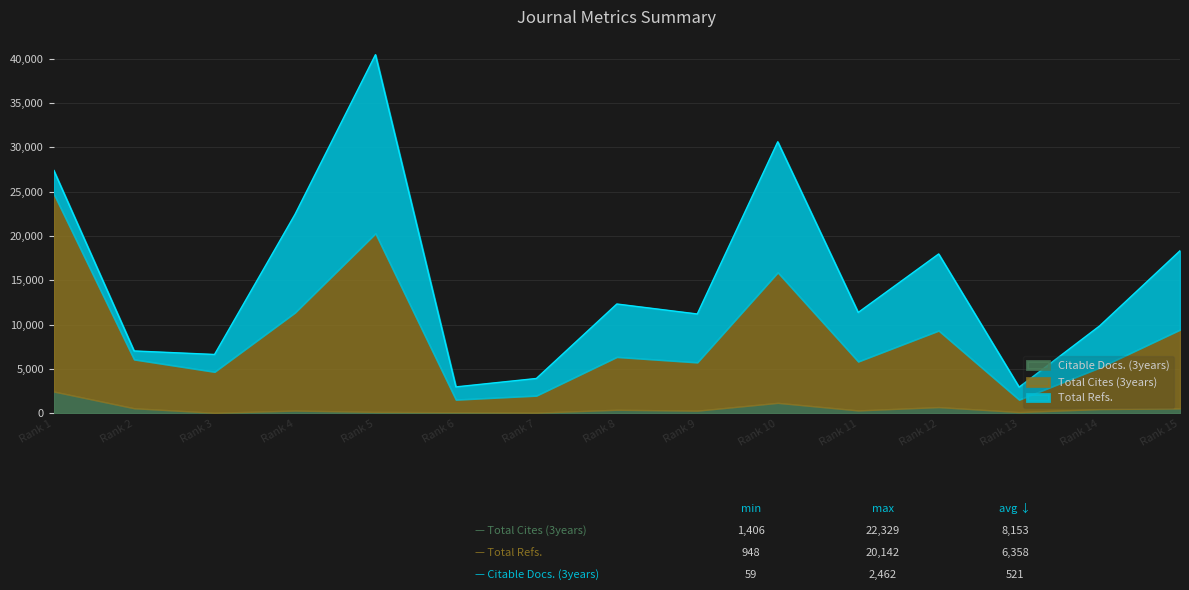

At which label is Total Refs. closest to 10545?

4